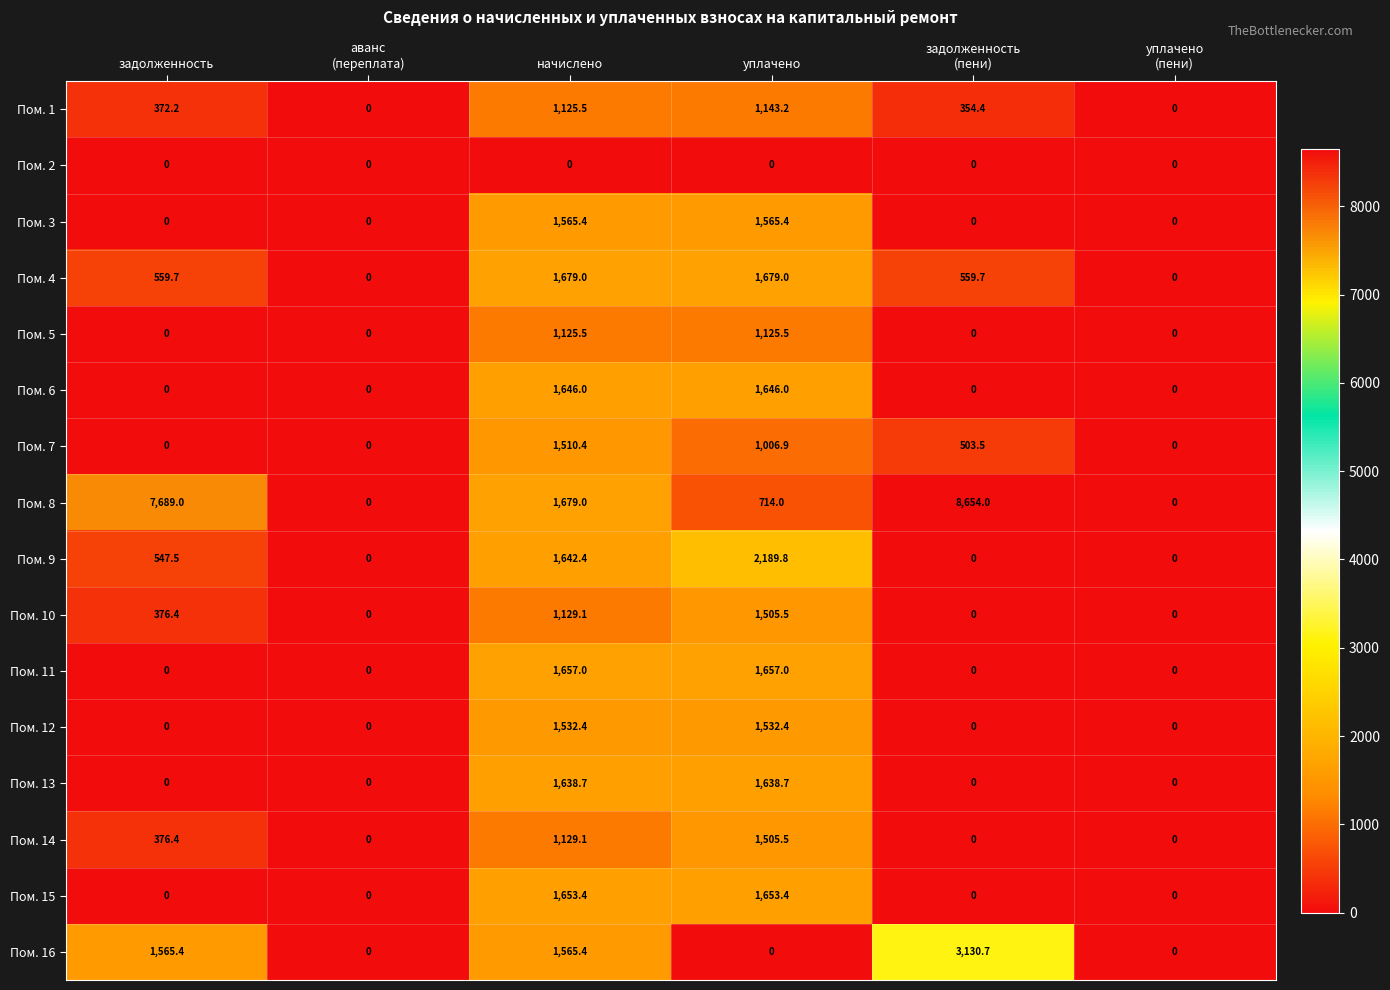

What is the total value across all series at задолженность?

11486.6